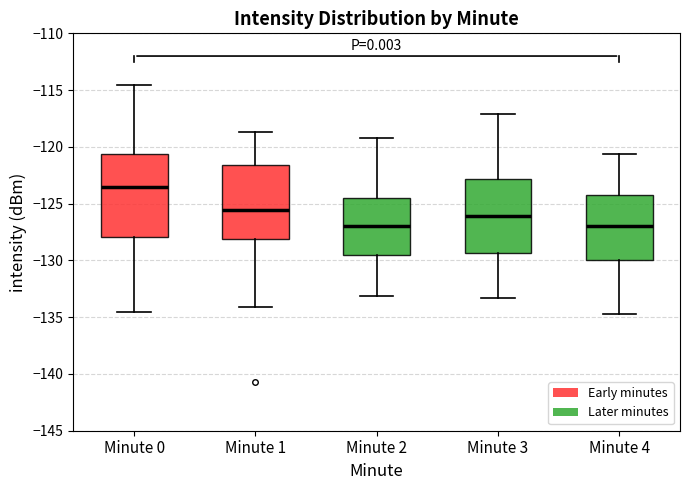

Where does the median line of the box for Minute 4 sit on the y-axis? The values are not printed on the chart, so give them approximately, as read against the axis.

-127.0